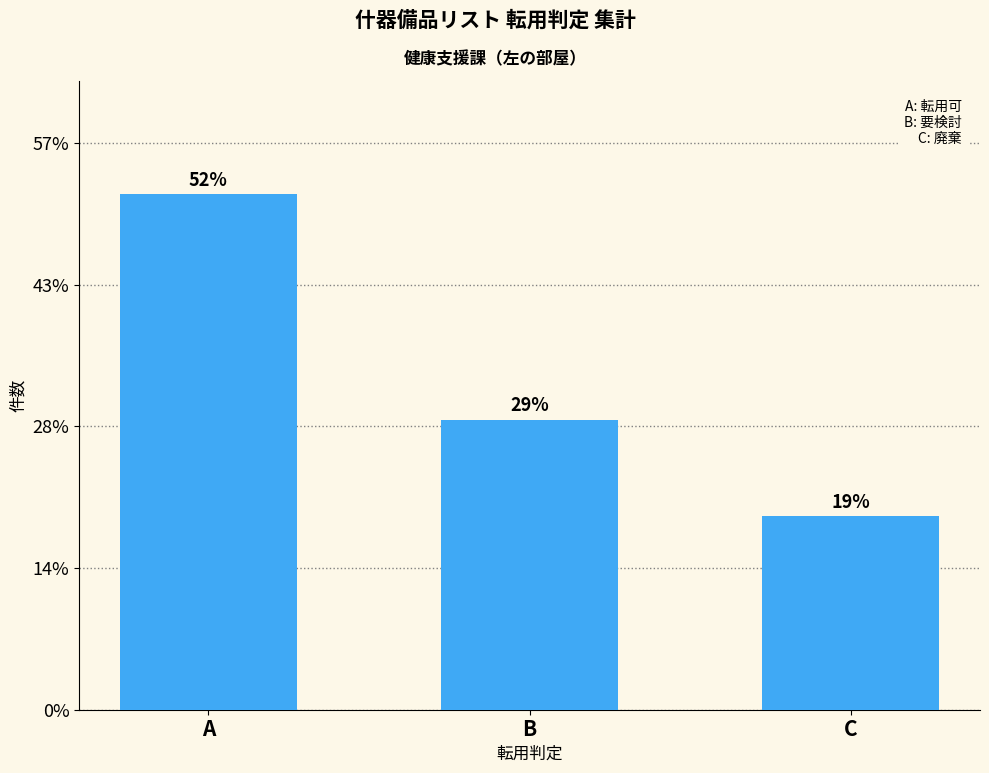

Does the chart contain any negative values?

No